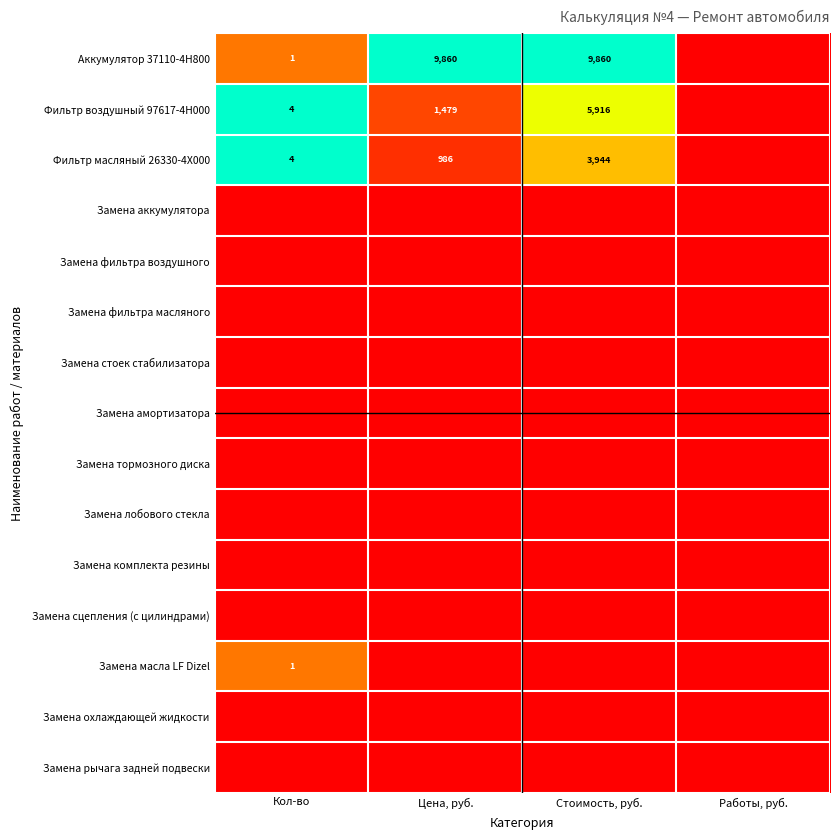

What is the sum of the Фильтр воздушный 97617-4H000 values at Кол-во and Цена, руб.?

1483